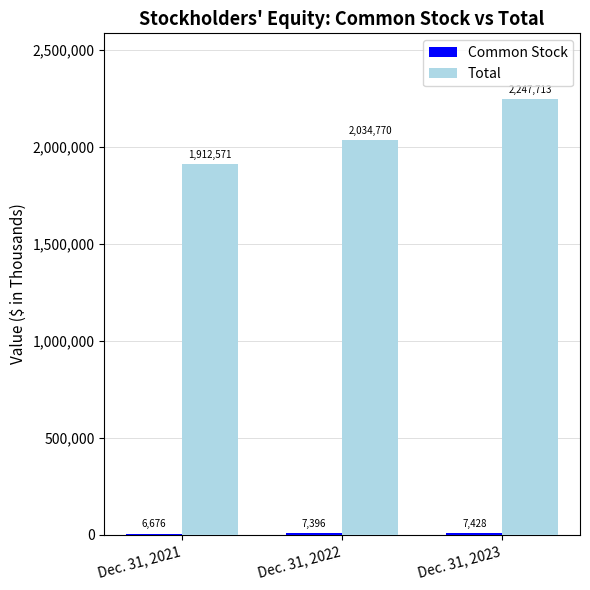

What value does the Total series have at Dec. 31, 2022, to the nearest 100?

2034800